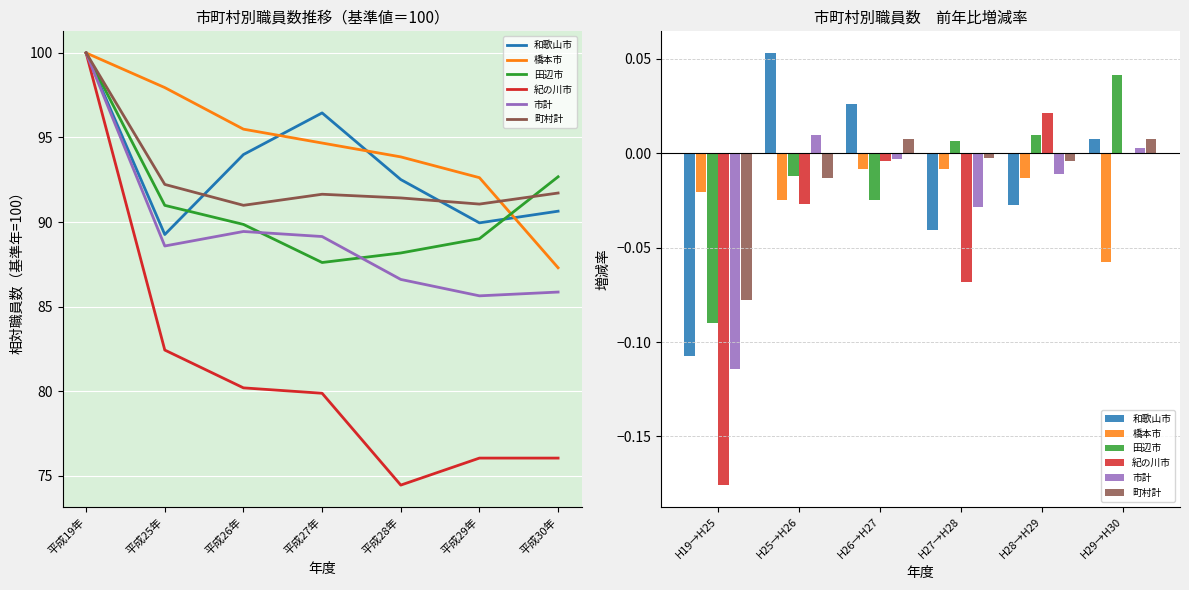

Reading left to right, extract all data points from this chart.

和歌山市: -0.1	0.1	0.0	-0.0	-0.0	0.0
橋本市: -0.0	-0.0	-0.0	-0.0	-0.0	-0.1
田辺市: -0.1	-0.0	-0.0	0.0	0.0	0.0
紀の川市: -0.2	-0.0	-0.0	-0.1	0.0	0.0
市計: -0.1	0.0	-0.0	-0.0	-0.0	0.0
町村計: -0.1	-0.0	0.0	-0.0	-0.0	0.0